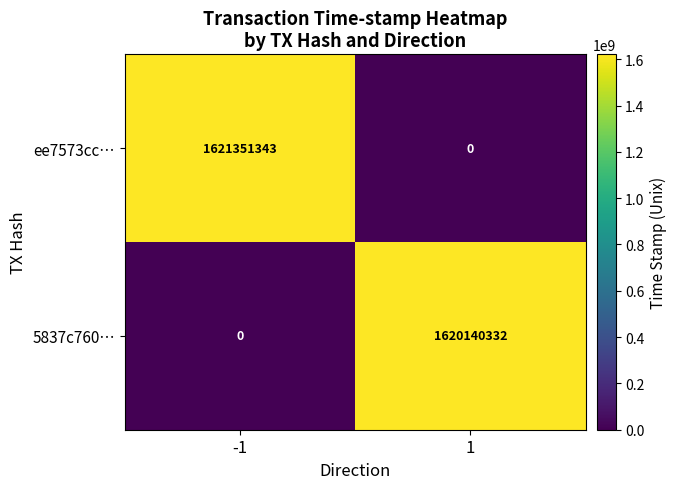

Read the ee7573cc… value at -1, to the nearest 10.

1621351340